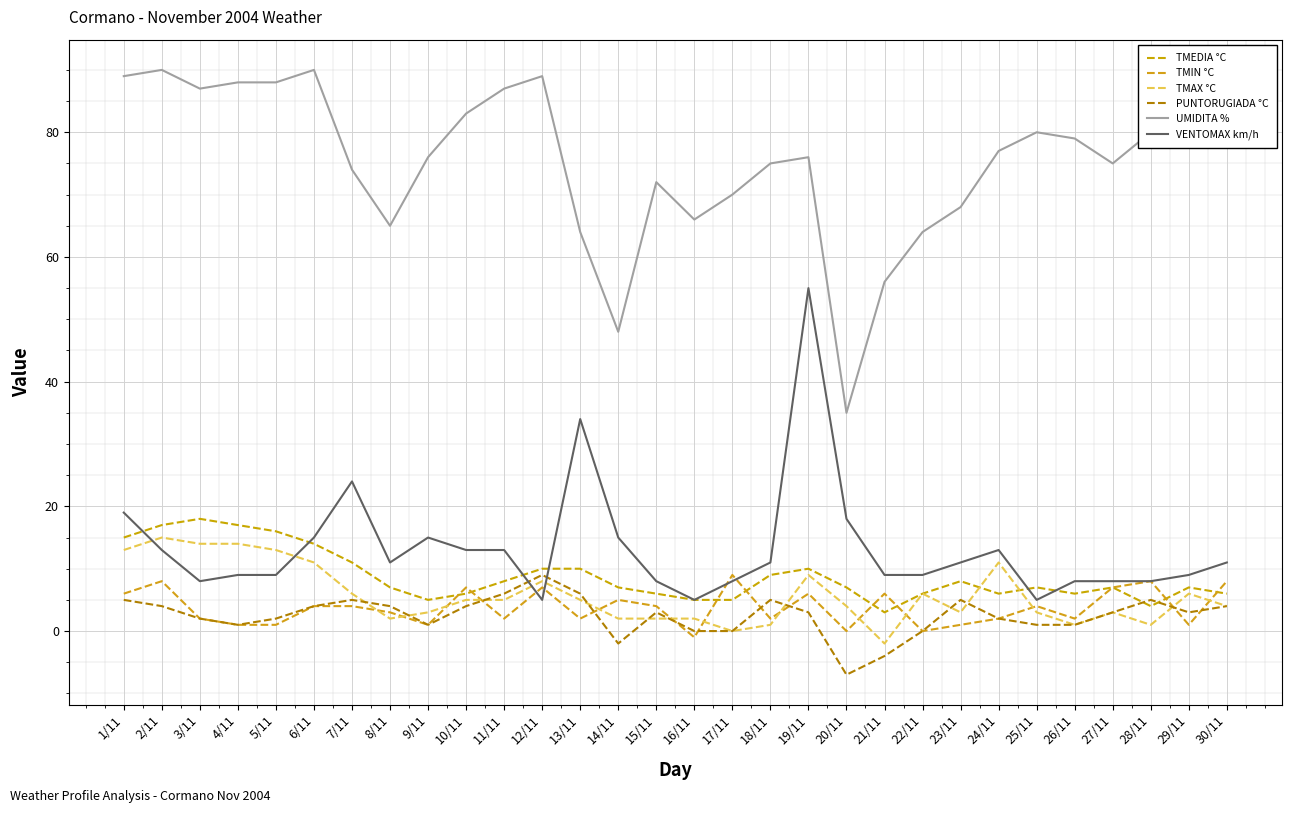

What is the label of the 23rd point from the left?

23/11